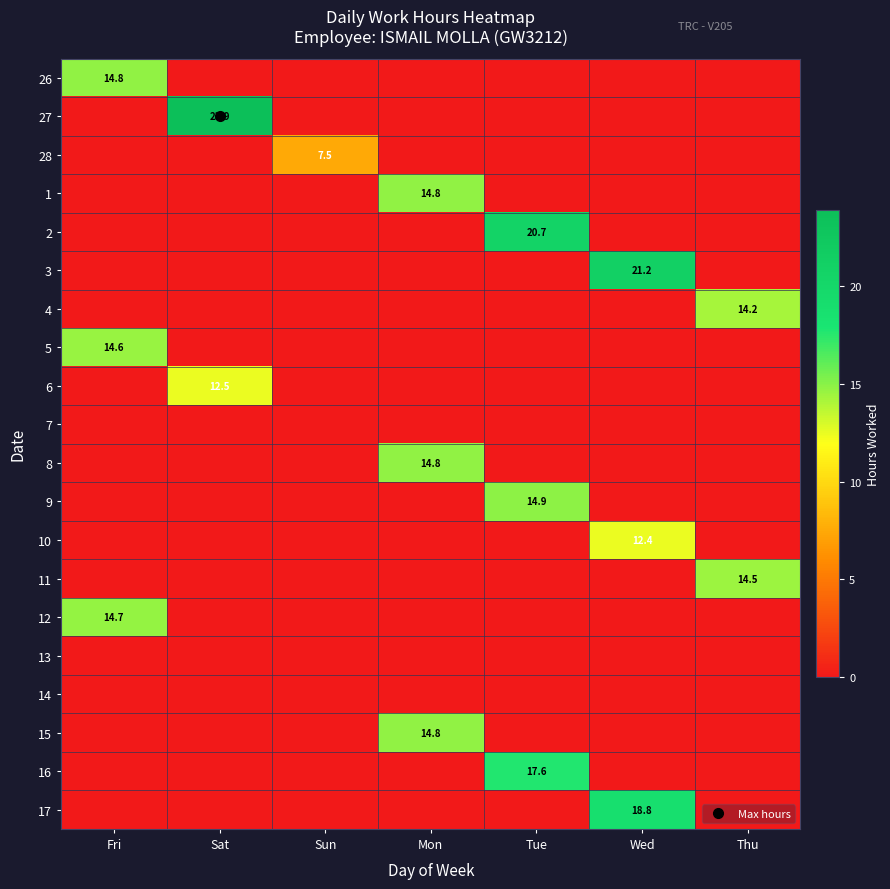

Which has a higher value, Thu or Sun?

Thu